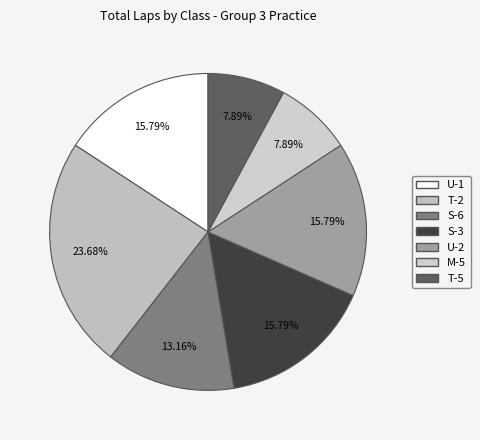

To the nearest percent, what is the difference between the largest and smallest slice percentages?

16%